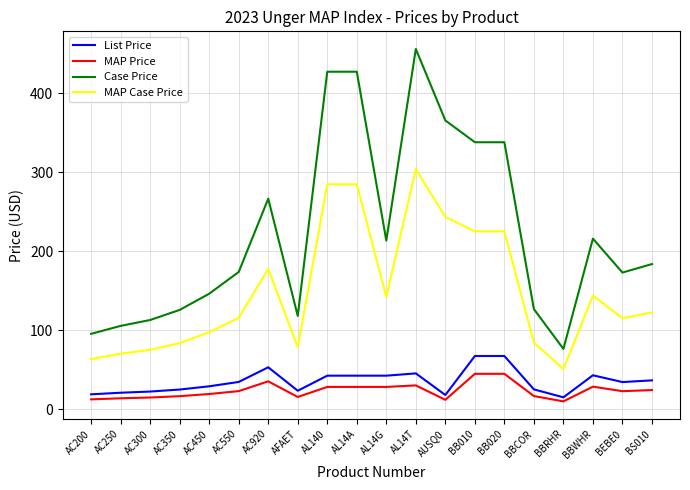

What is the total value across all series at AC300?

226.3